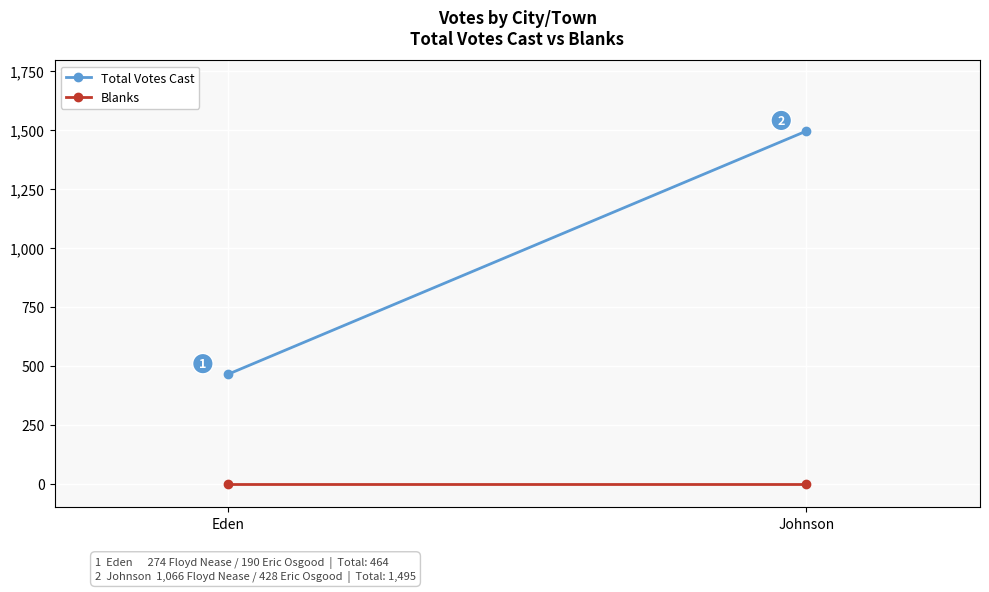

What is the difference between the maximum and minimum values in the Total Votes Cast series?

1031